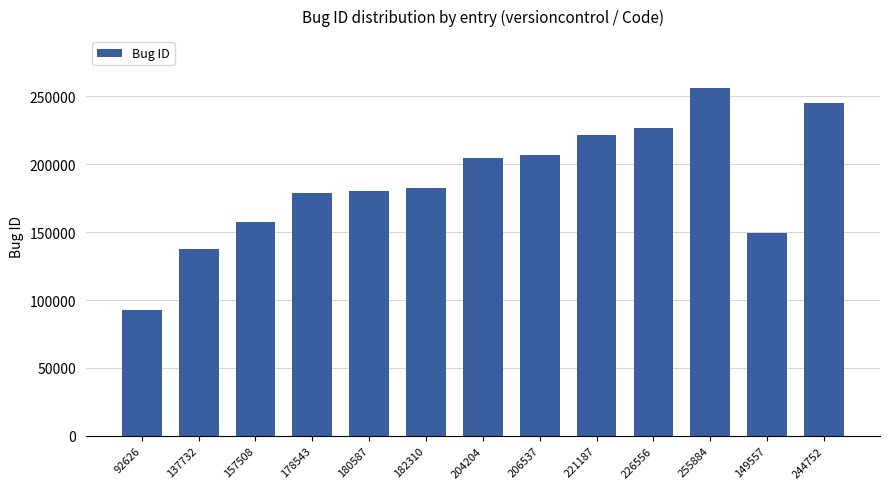

Is it true that the value at 92626 is 92626?

True